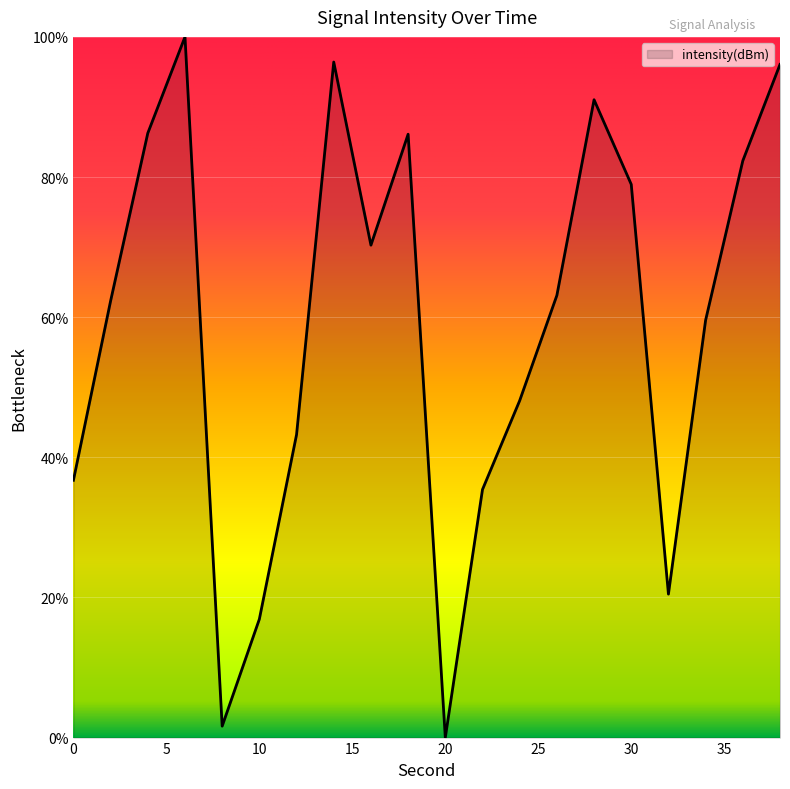

How many values exceed 63?

10